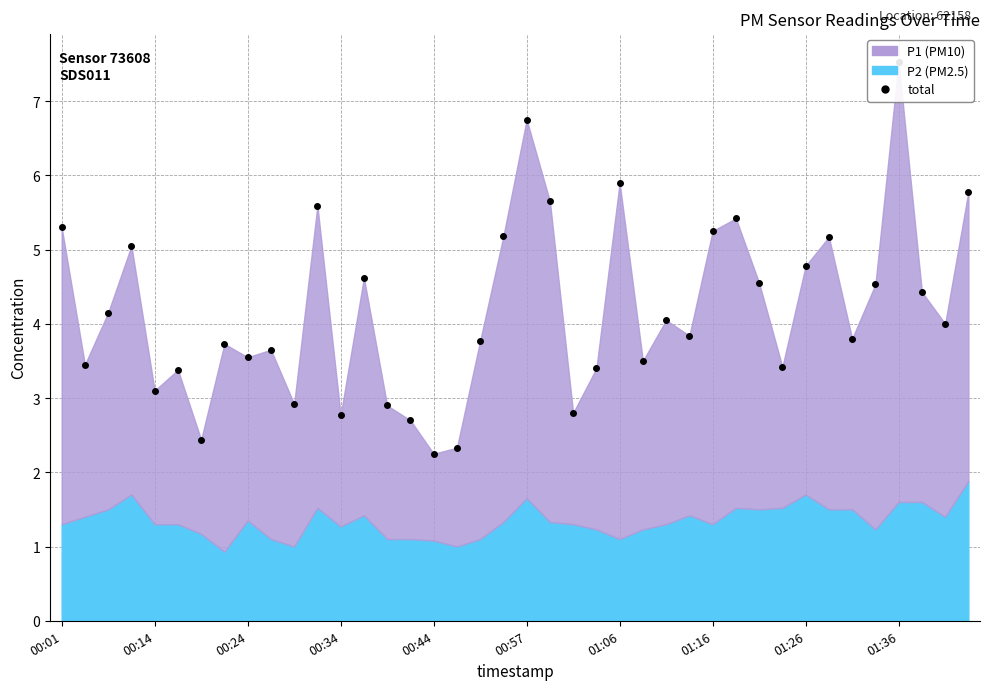

How many data points are above 4?

19